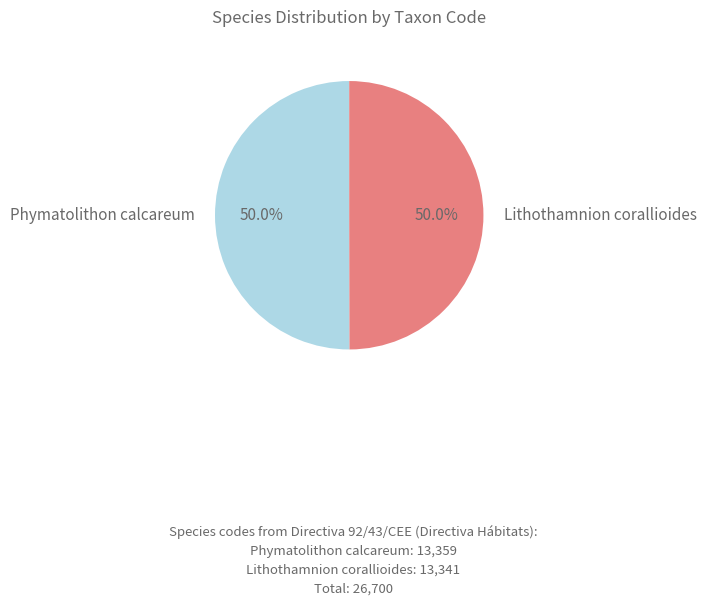

To the nearest percent, what percentage of the pie is Phymatolithon calcareum?

50%